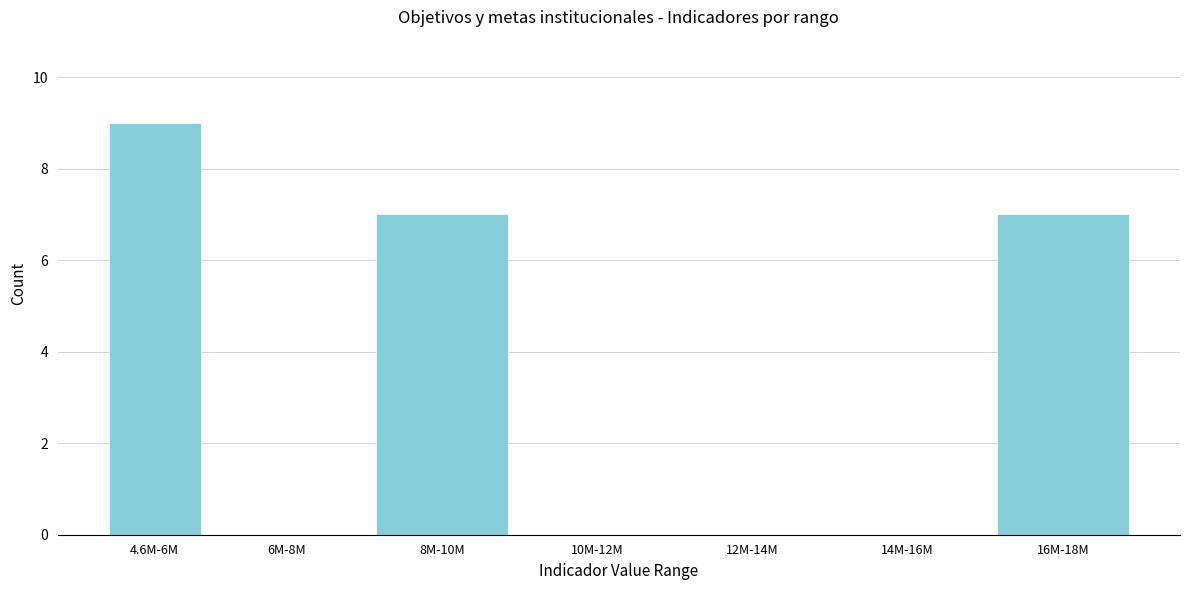

Reading right to left, what are all the values shown in this chart?

16M-18M=7	14M-16M=0	12M-14M=0	10M-12M=0	8M-10M=7	6M-8M=0	4.6M-6M=9